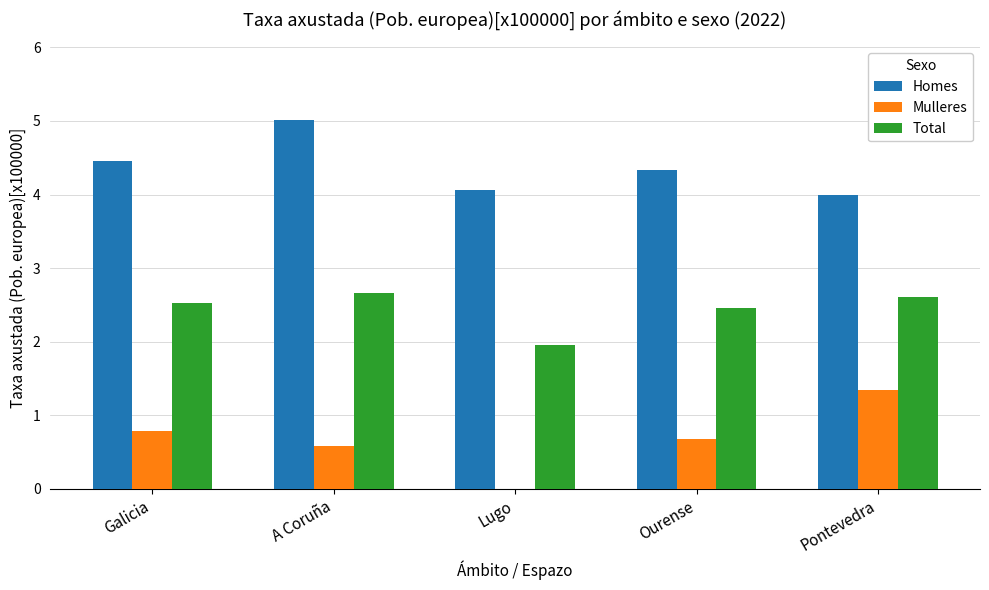

What are all the series names shown in the legend?

Homes, Mulleres, Total